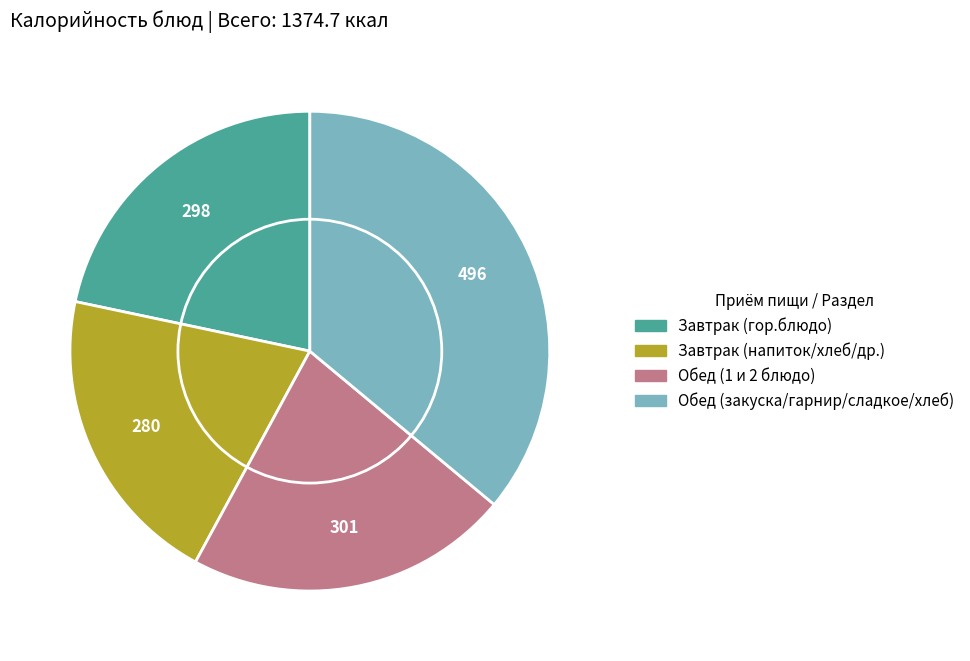

True or false: Масло сливочное порциями accounts for 15% of the total.

False